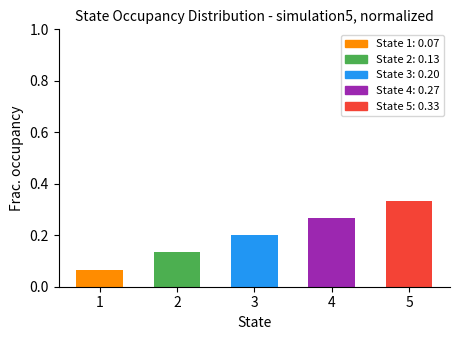

Count the values in the range 0 to 1.

5